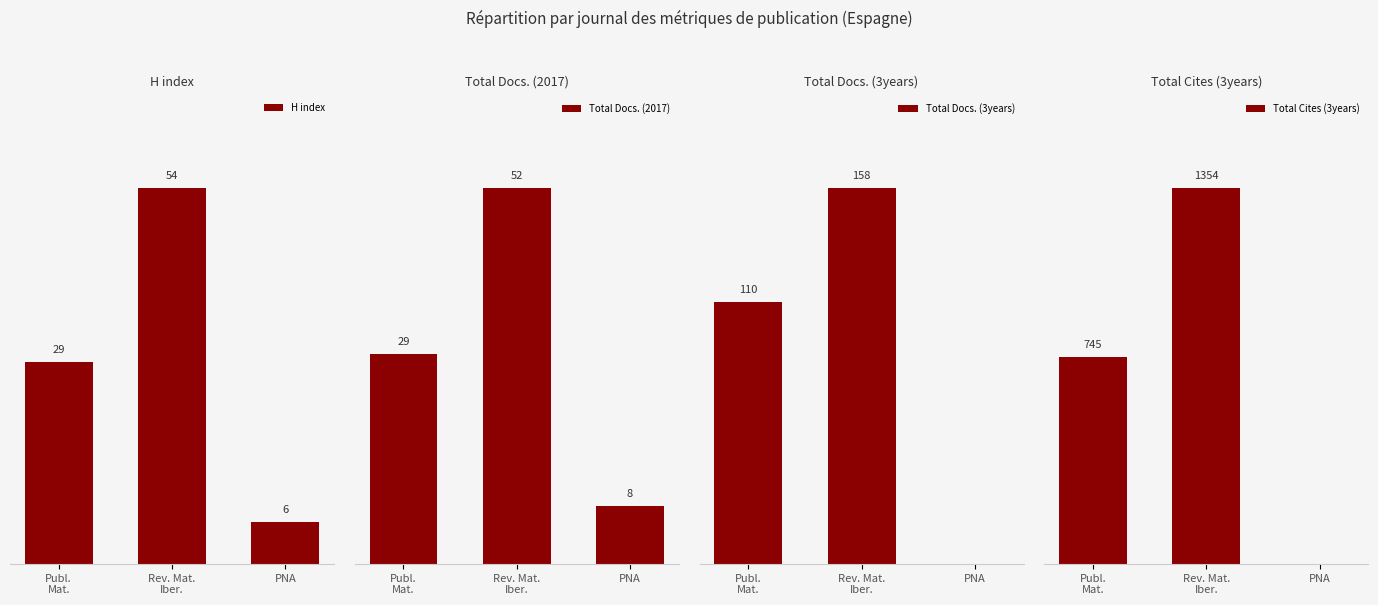

Rank the series by their maximum value, from lowest to highest.

Total Docs. (2017), H index, Total Docs. (3years), Total Cites (3years)